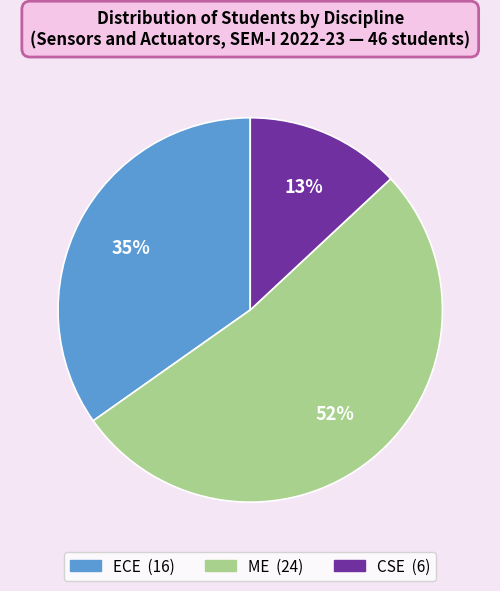

Which slice is the largest?

ME